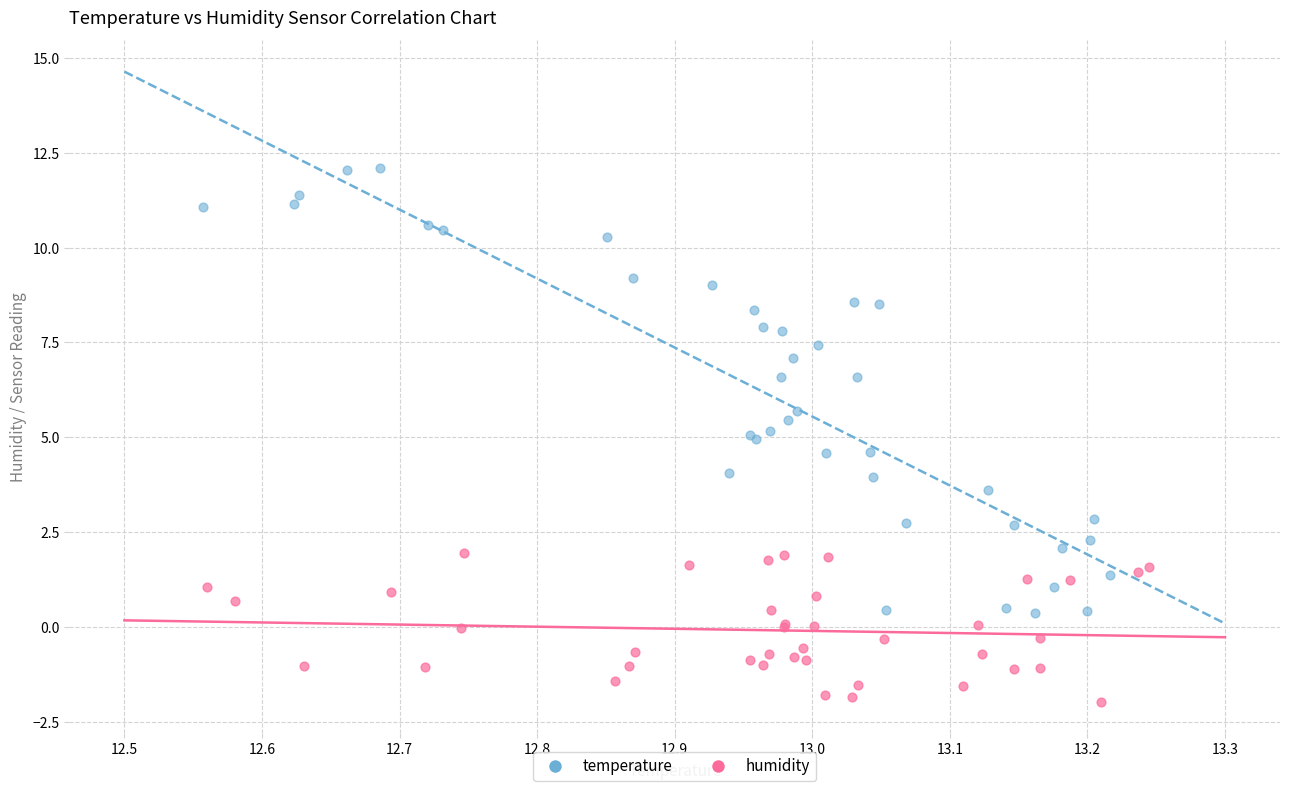

Which series contains the lowest Y value?

humidity